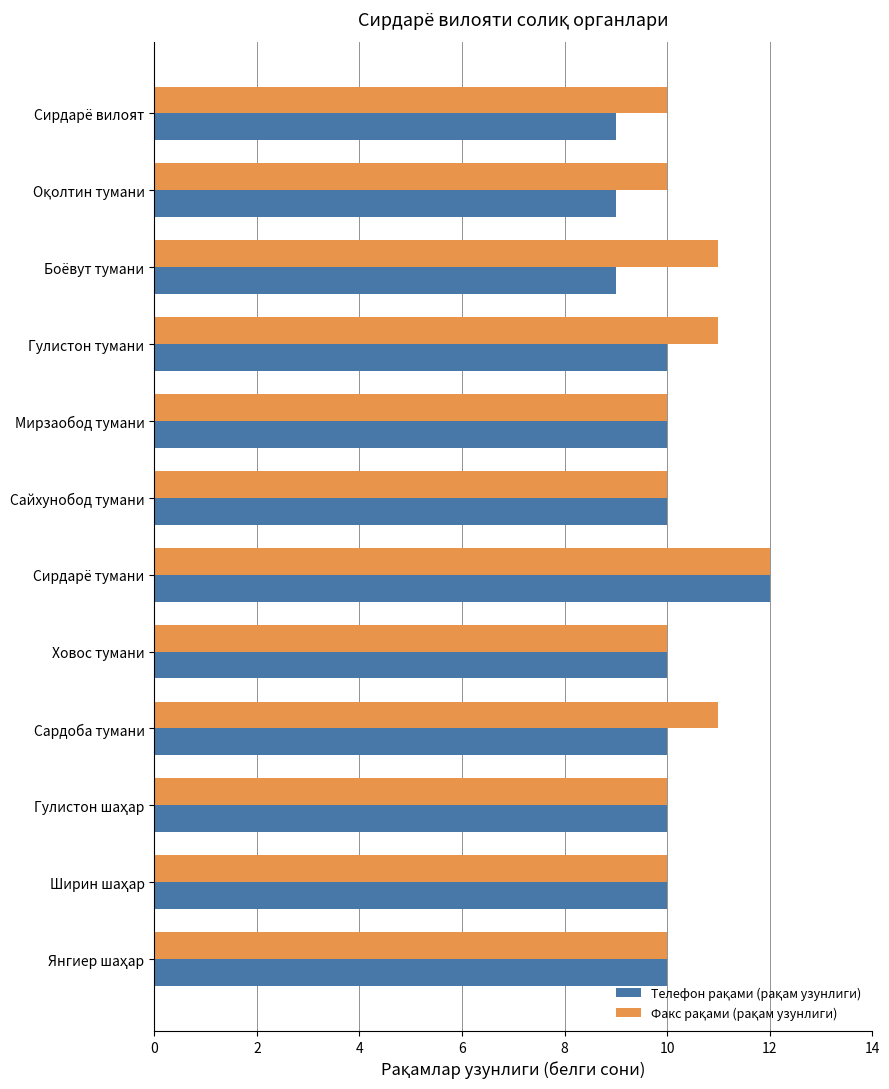

What is the smallest value displayed?

9